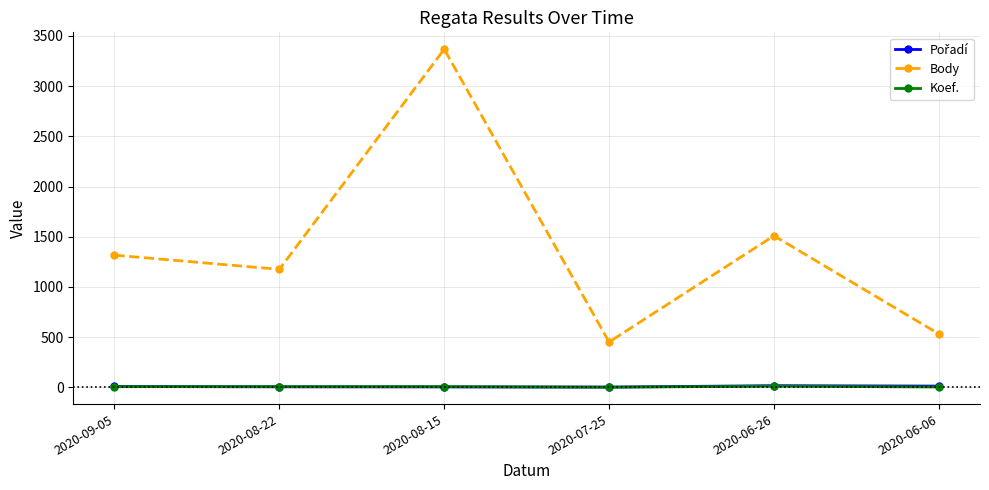

Where is the first local maximum for Body?

2020-08-15